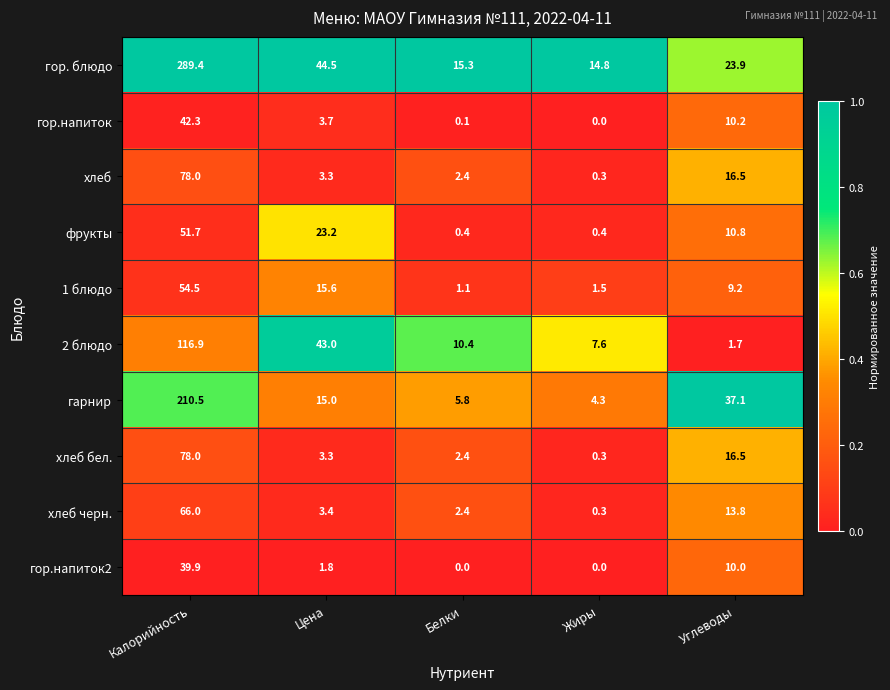

The value of гарнир at Жиры is 5.7. True or false?

False